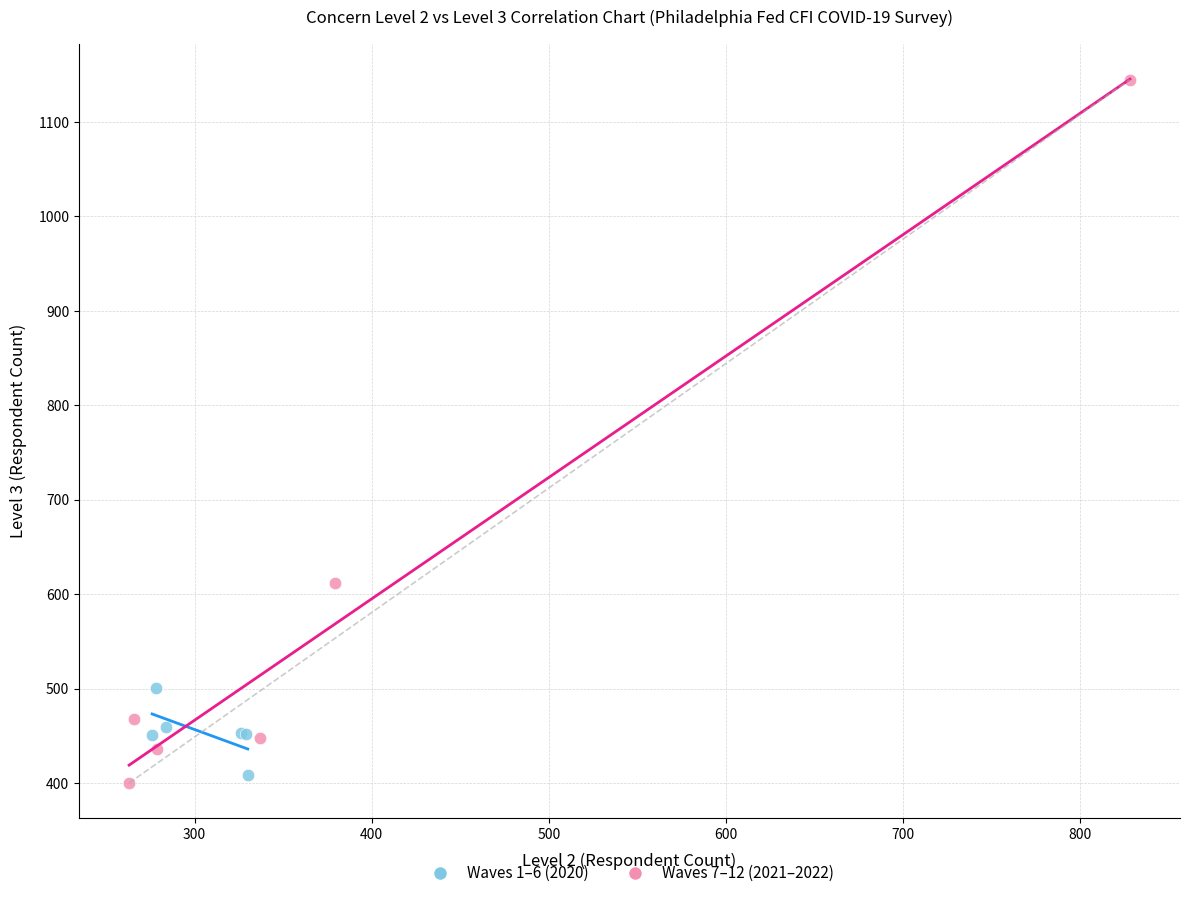

Which series has the largest Y range (max minus min)?

Waves 7–12 (2021–2022)